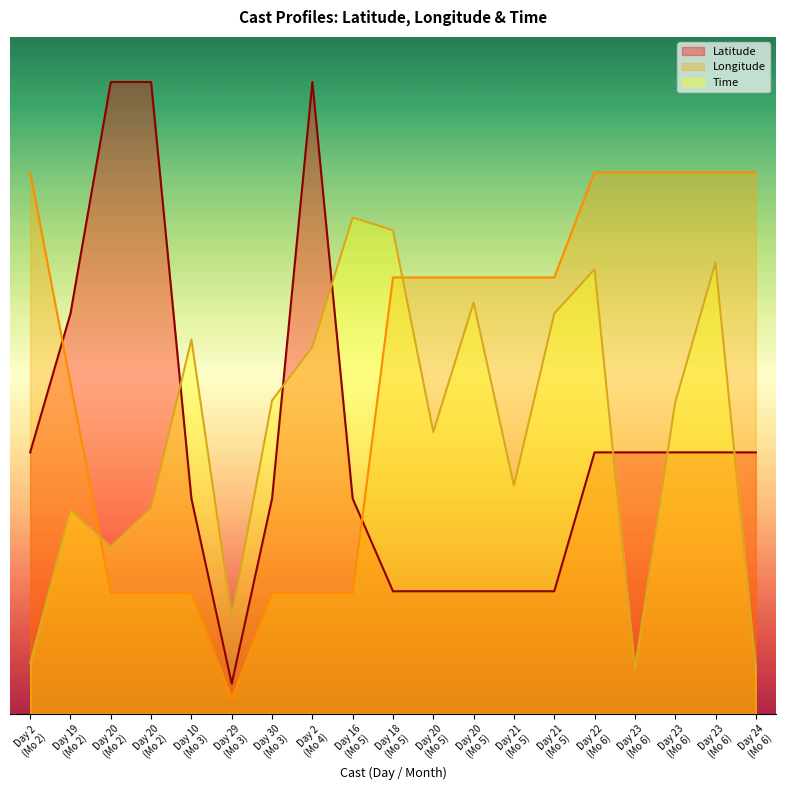

True or false: Latitude has more than 1 points higher than both neighbors.

False